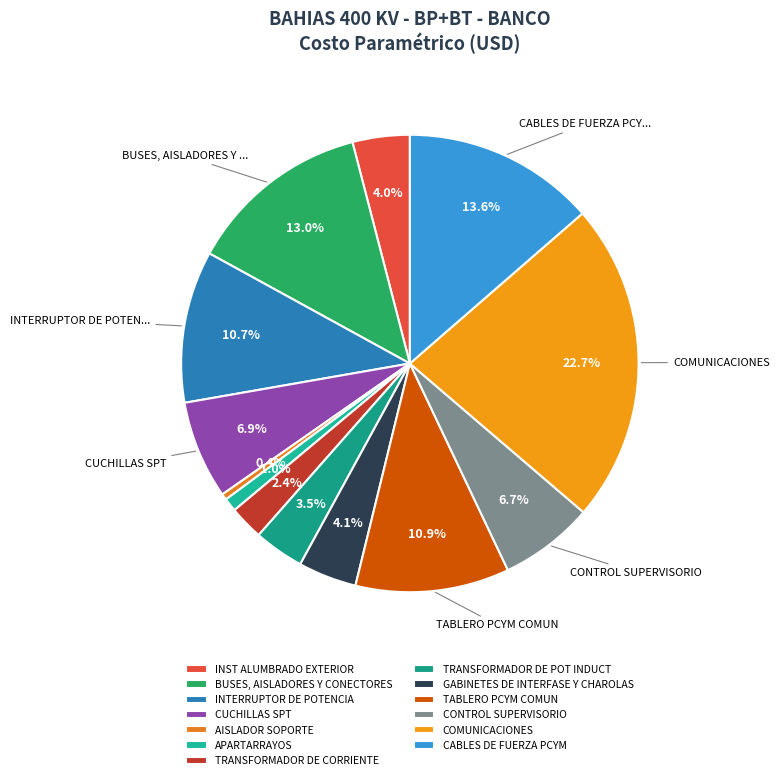

Does any single category account for the majority?

No